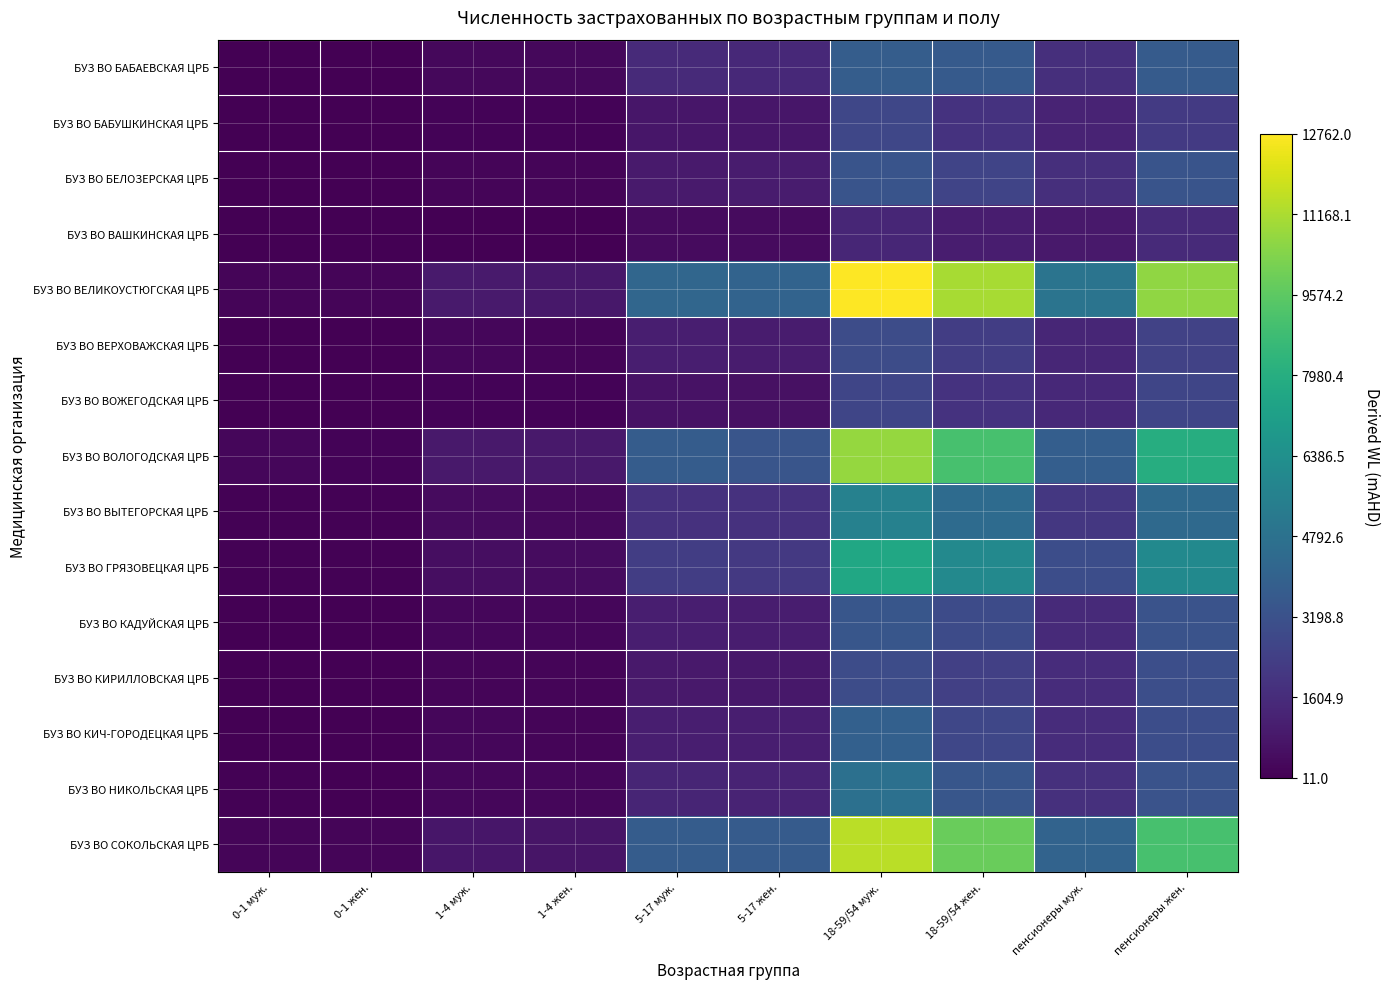

Rank the series at пенсионеры муж. from lowest to highest value.

БУЗ ВО ВАШКИНСКАЯ ЦРБ, БУЗ ВО БАБУШКИНСКАЯ ЦРБ, БУЗ ВО ВЕРХОВАЖСКАЯ ЦРБ, БУЗ ВО ВОЖЕГОДСКАЯ ЦРБ, БУЗ ВО КАДУЙСКАЯ ЦРБ, БУЗ ВО КИЧ-ГОРОДЕЦКАЯ ЦРБ, БУЗ ВО КИРИЛЛОВСКАЯ ЦРБ, БУЗ ВО БАБАЕВСКАЯ ЦРБ, БУЗ ВО БЕЛОЗЕРСКАЯ ЦРБ, БУЗ ВО НИКОЛЬСКАЯ ЦРБ, БУЗ ВО ВЫТЕГОРСКАЯ ЦРБ, БУЗ ВО ГРЯЗОВЕЦКАЯ ЦРБ, БУЗ ВО ВОЛОГОДСКАЯ ЦРБ, БУЗ ВО СОКОЛЬСКАЯ ЦРБ, БУЗ ВО ВЕЛИКОУСТЮГСКАЯ ЦРБ